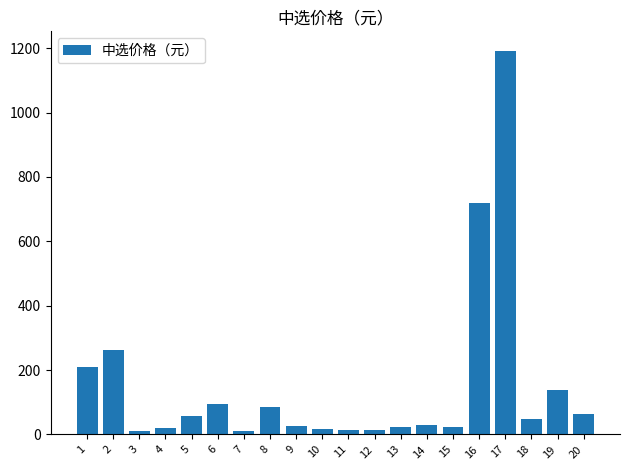

What is the average value?

153.0